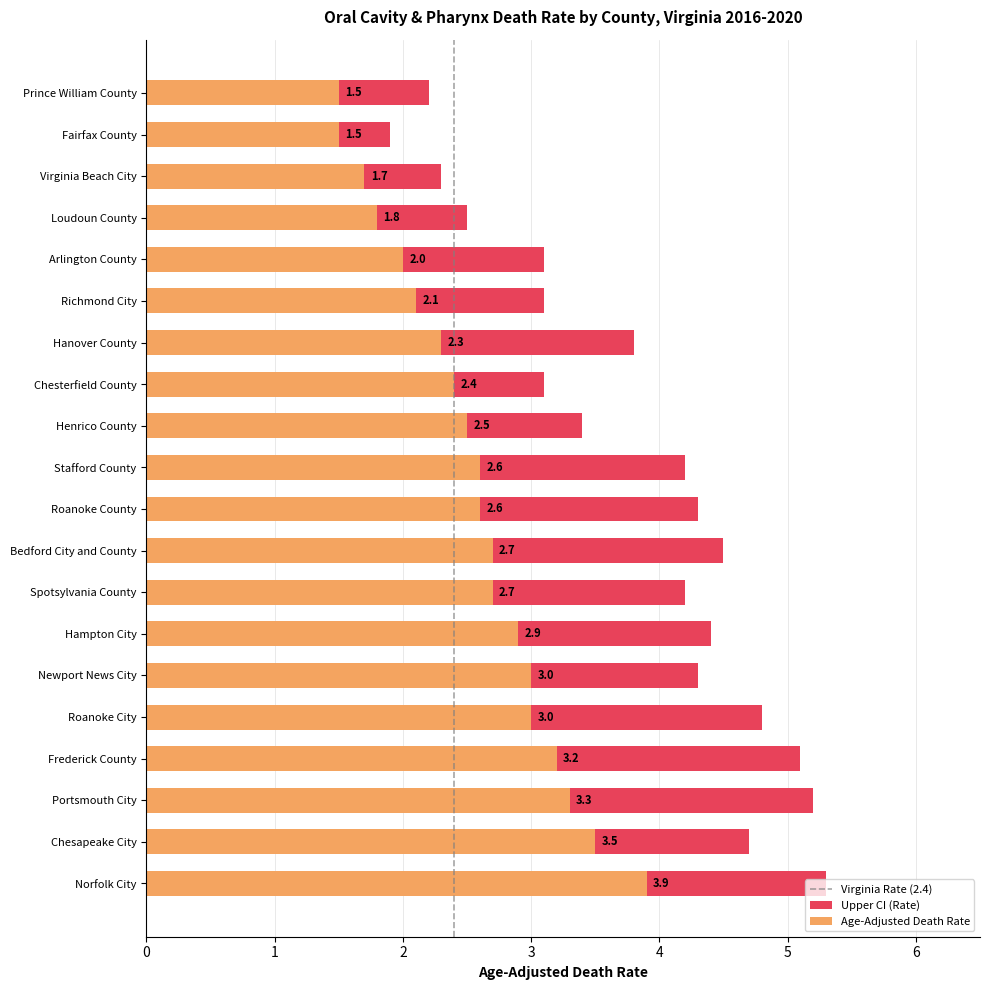

What is the sum of the Age-Adjusted Death Rate values at Arlington County and Norfolk City?

5.9